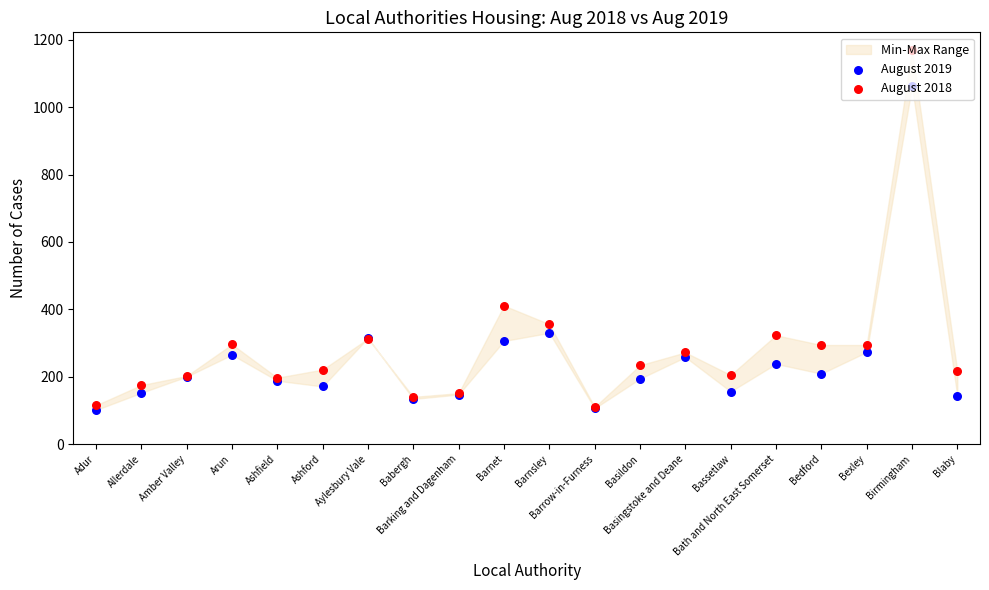

At which category is the sum across all series the highest?

Birmingham